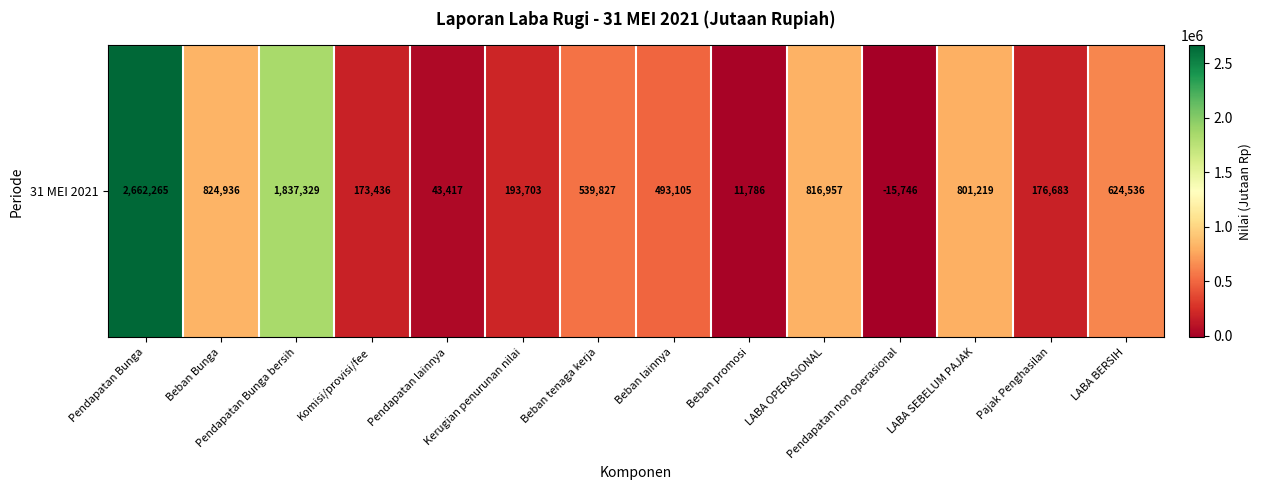

Between Pajak Penghasilan and Pendapatan Bunga, which is larger?

Pendapatan Bunga